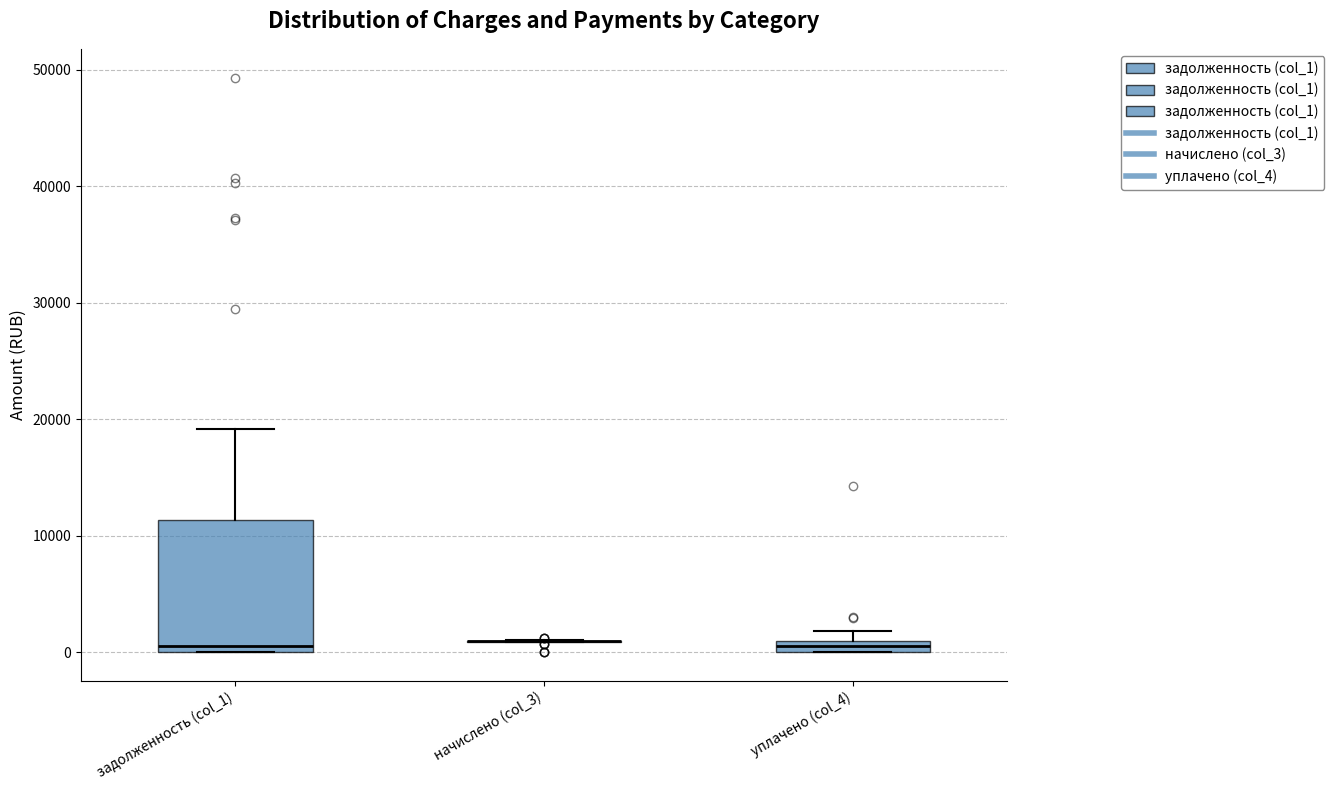

Which box is the tallest, from its lower edge to its upper edge?

задолженность (col_1)